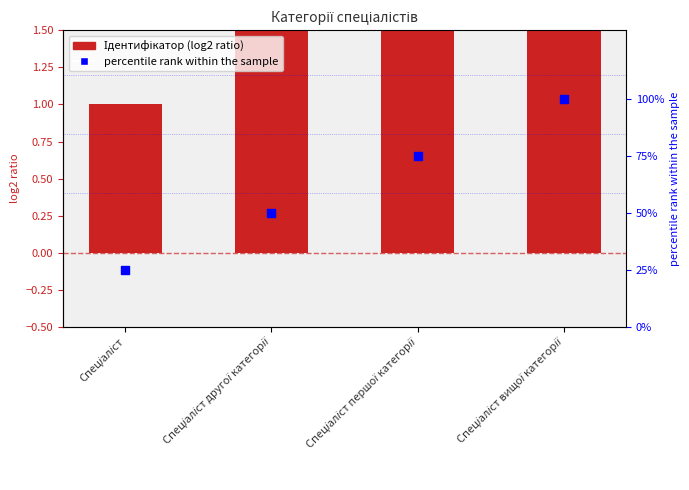

Which series reaches the minimum Y coordinate?

Ідентифікатор